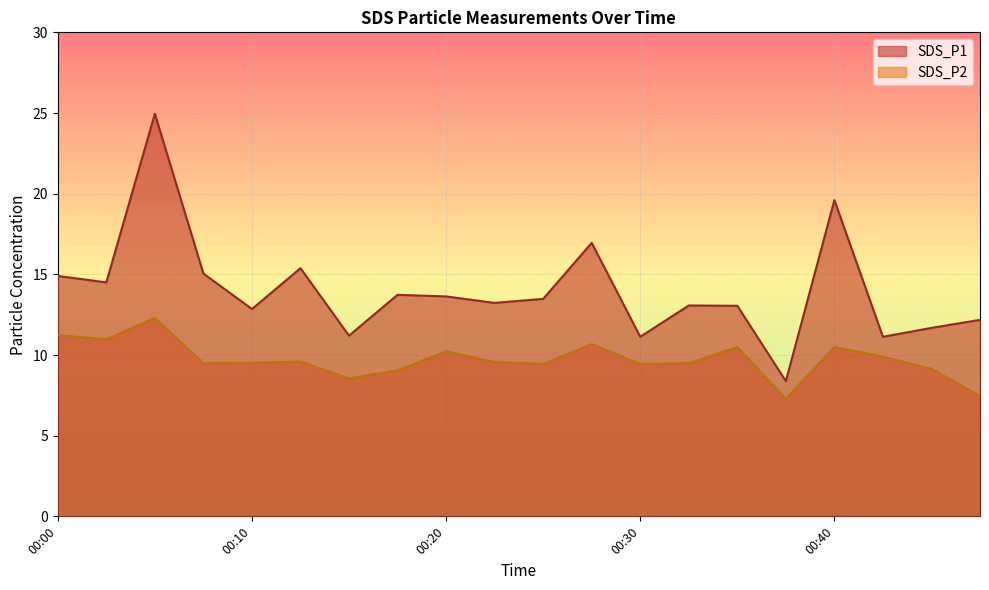

At which category is the sum across all series the highest?

00:05